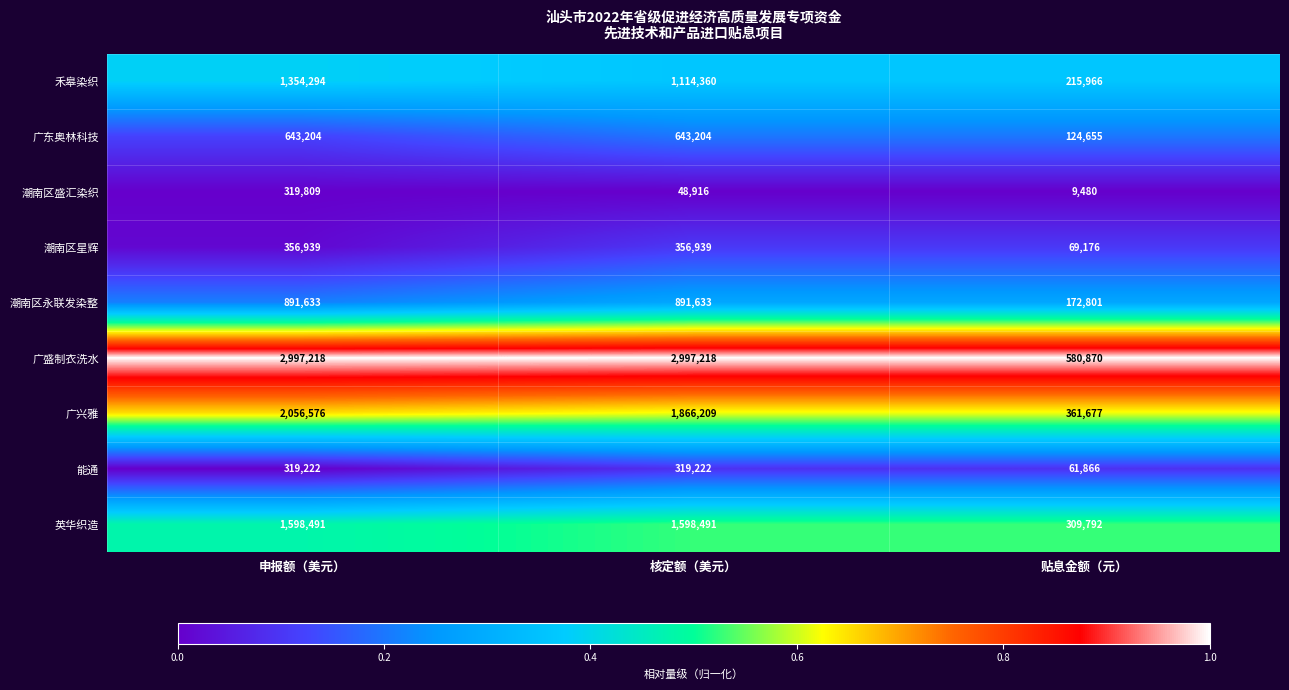

Which category has the lowest value across all series?

贴息金额（元）